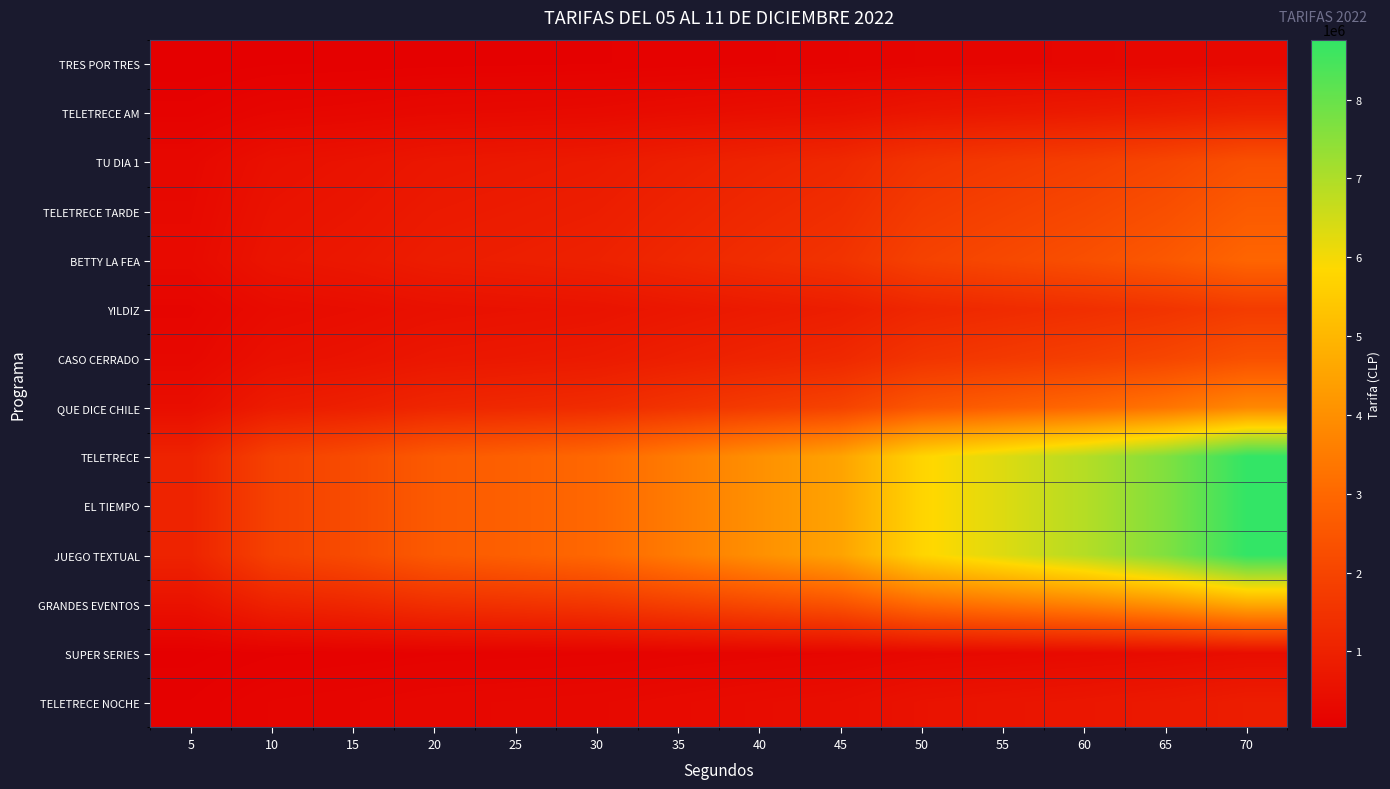

Rank the series at 5 from lowest to highest value.

TRES POR TRES, SUPER SERIES, TELETRECE NOCHE, TELETRECE AM, YILDIZ, TU DIA 1, CASO CERRADO, TELETRECE TARDE, BETTY LA FEA, QUE DICE CHILE, GRANDES EVENTOS, TELETRECE, EL TIEMPO, JUEGO TEXTUAL